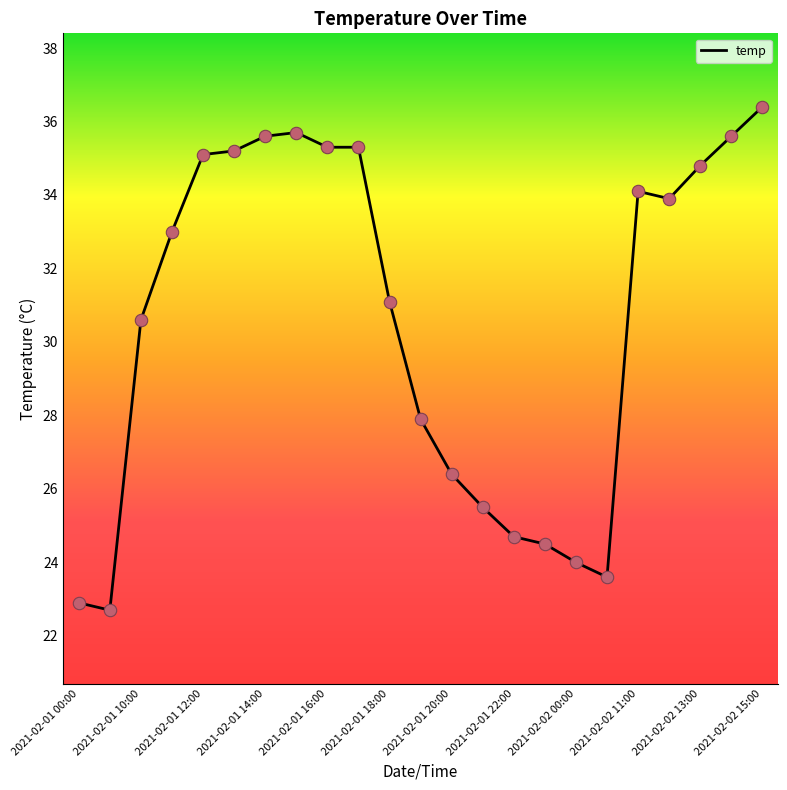

What is the difference between the maximum and minimum values?

13.7